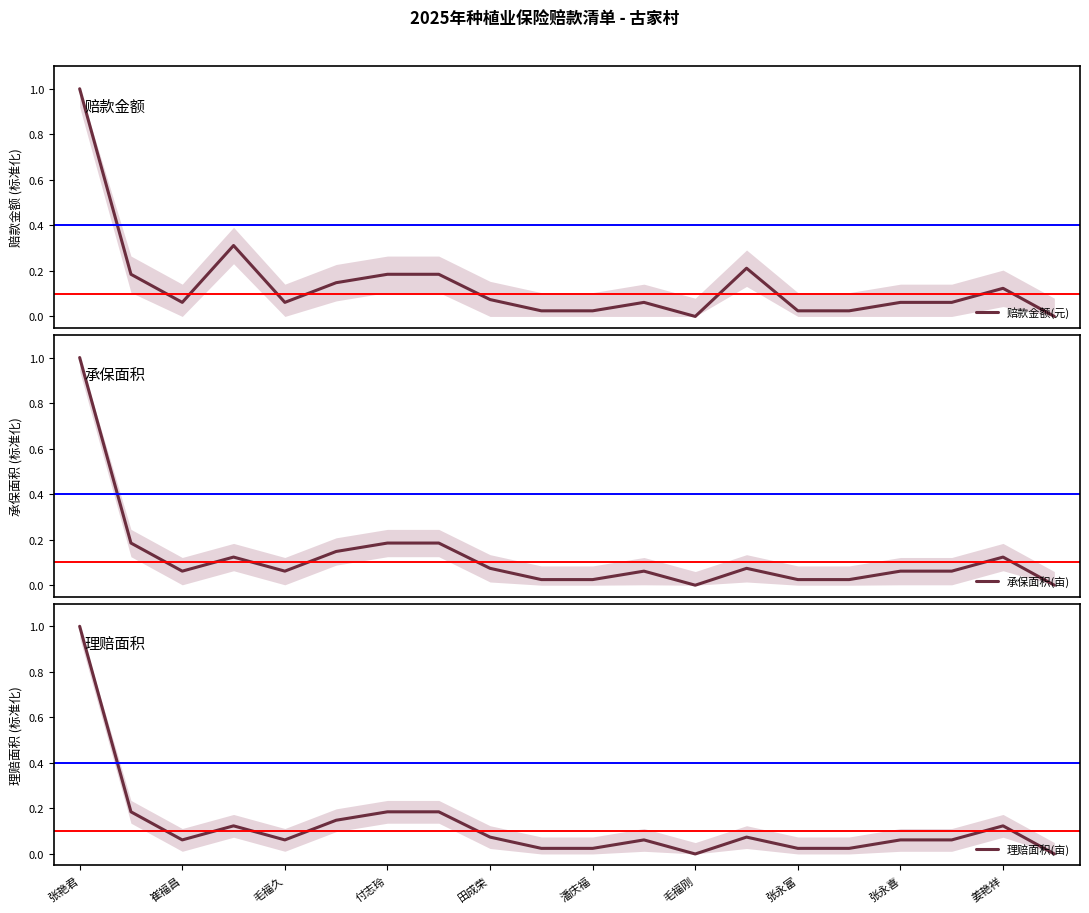

Which label corresponds to the largest value in the chart?

张艳君